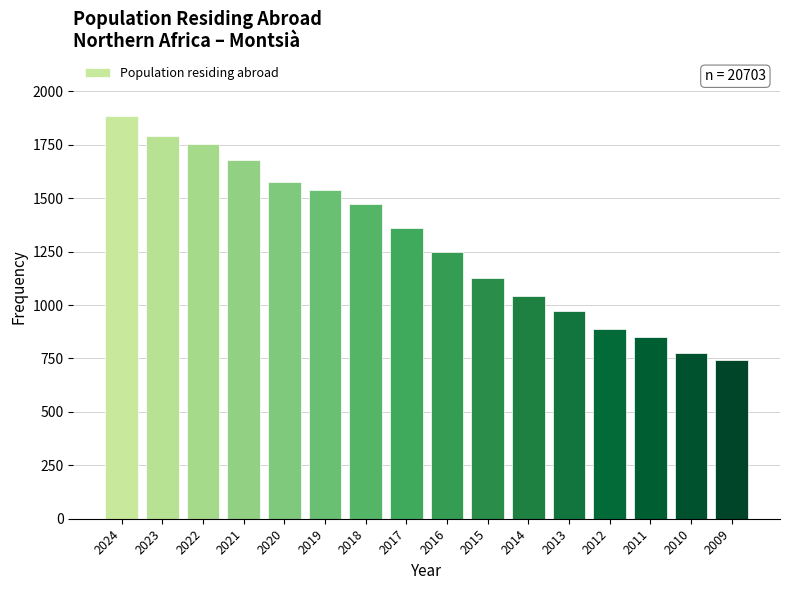

Reading left to right, list all the values displayed in this chart.

1886	1793	1753	1678	1578	1537	1472	1359	1250	1127	1043	971	889	849	775	743